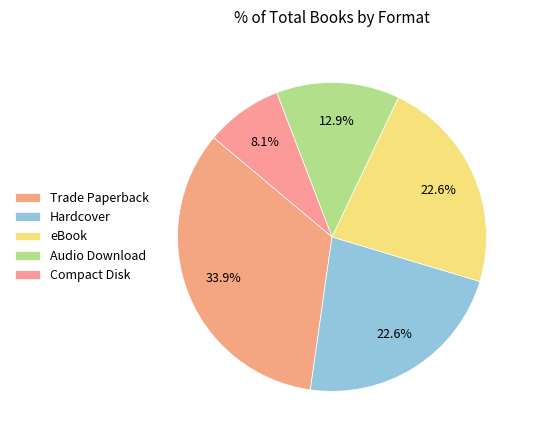

Which slice is the largest?

Trade Paperback